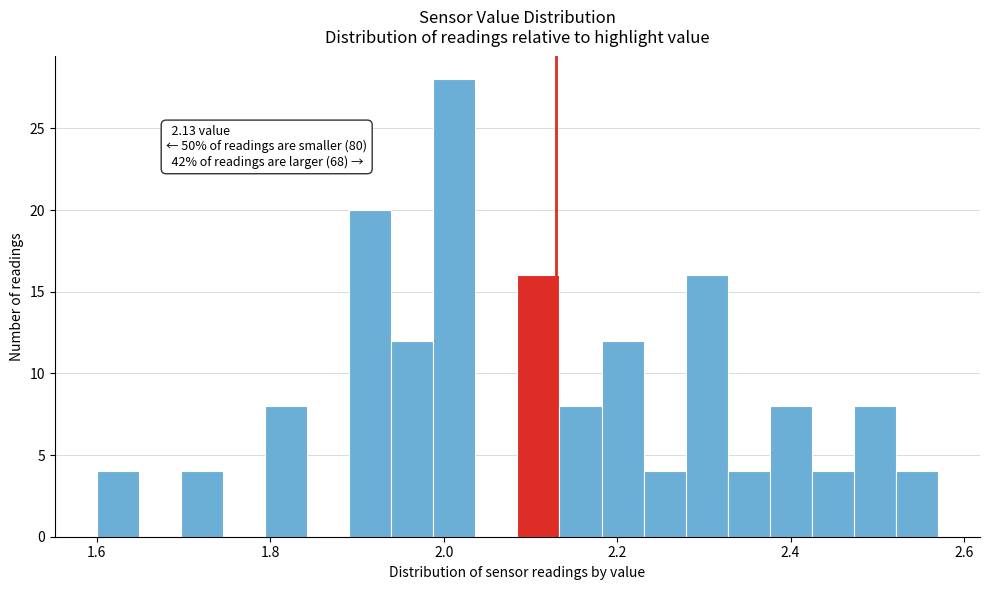

Read against the x-axis, roughly where is the centre of the tallest bar?

2.02